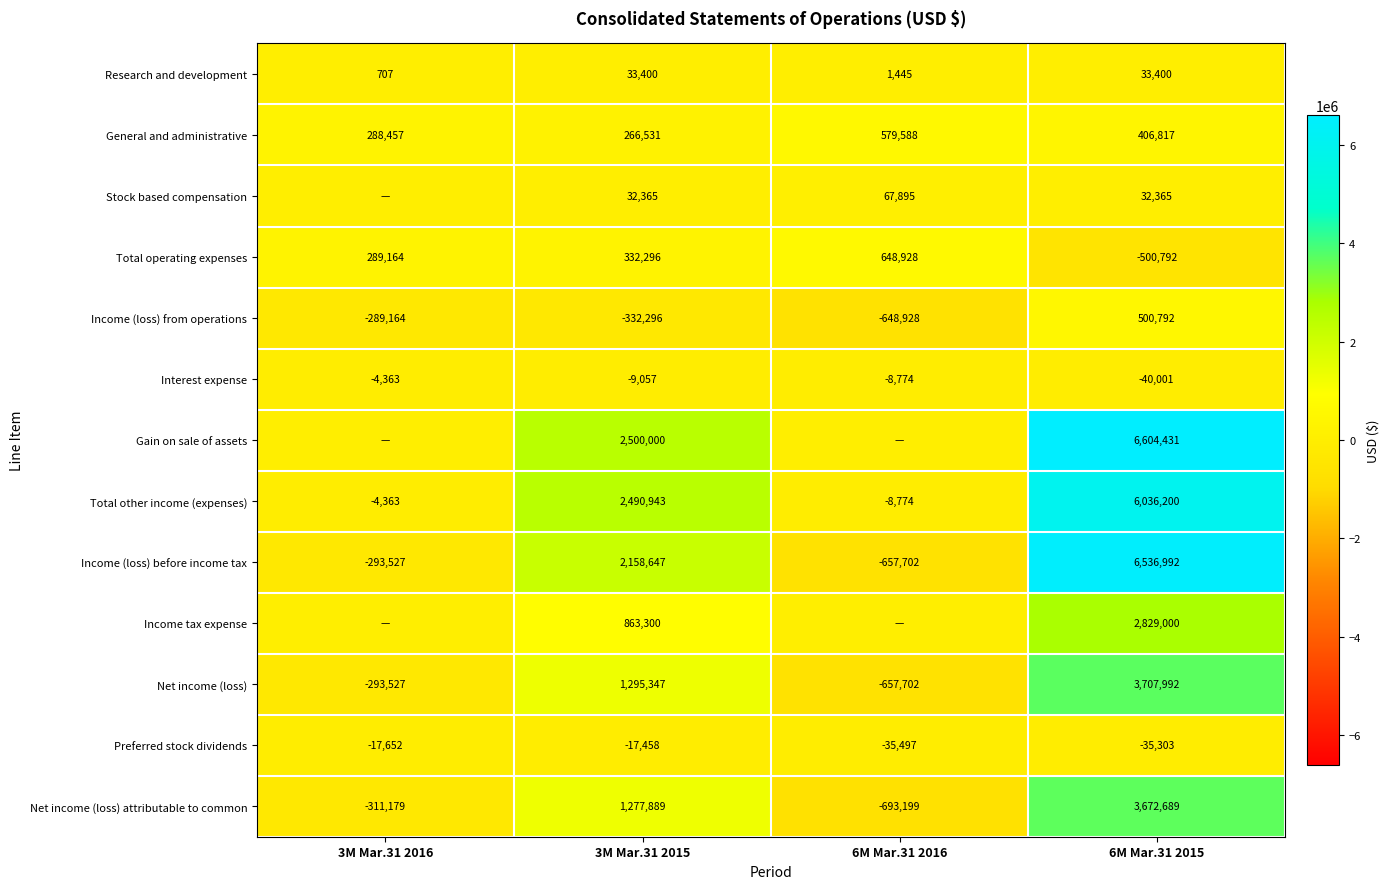

What is the highest value of the Income (loss) before income tax series?

6536992